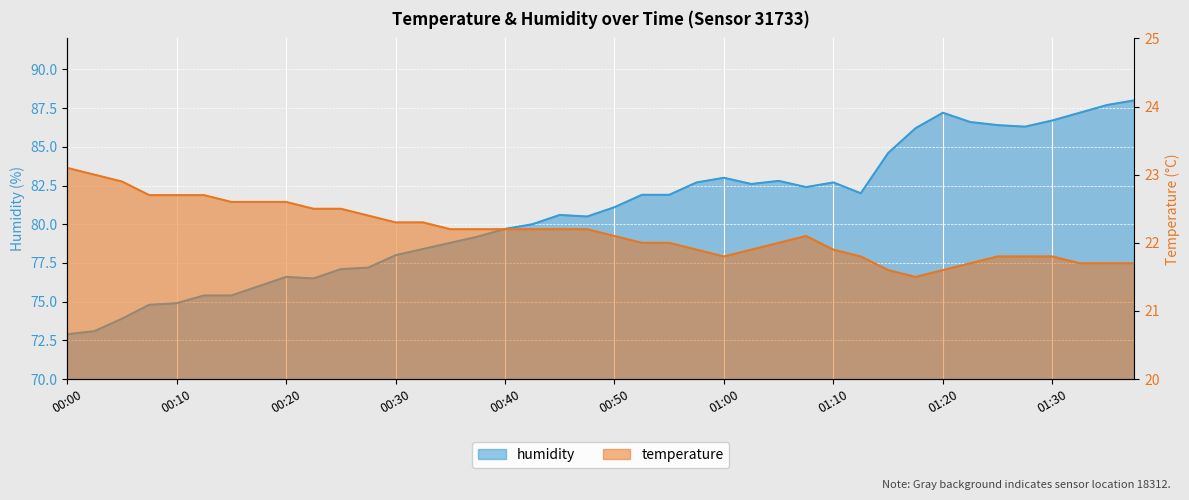

The value of humidity at 01:10 is 125.3. True or false?

False